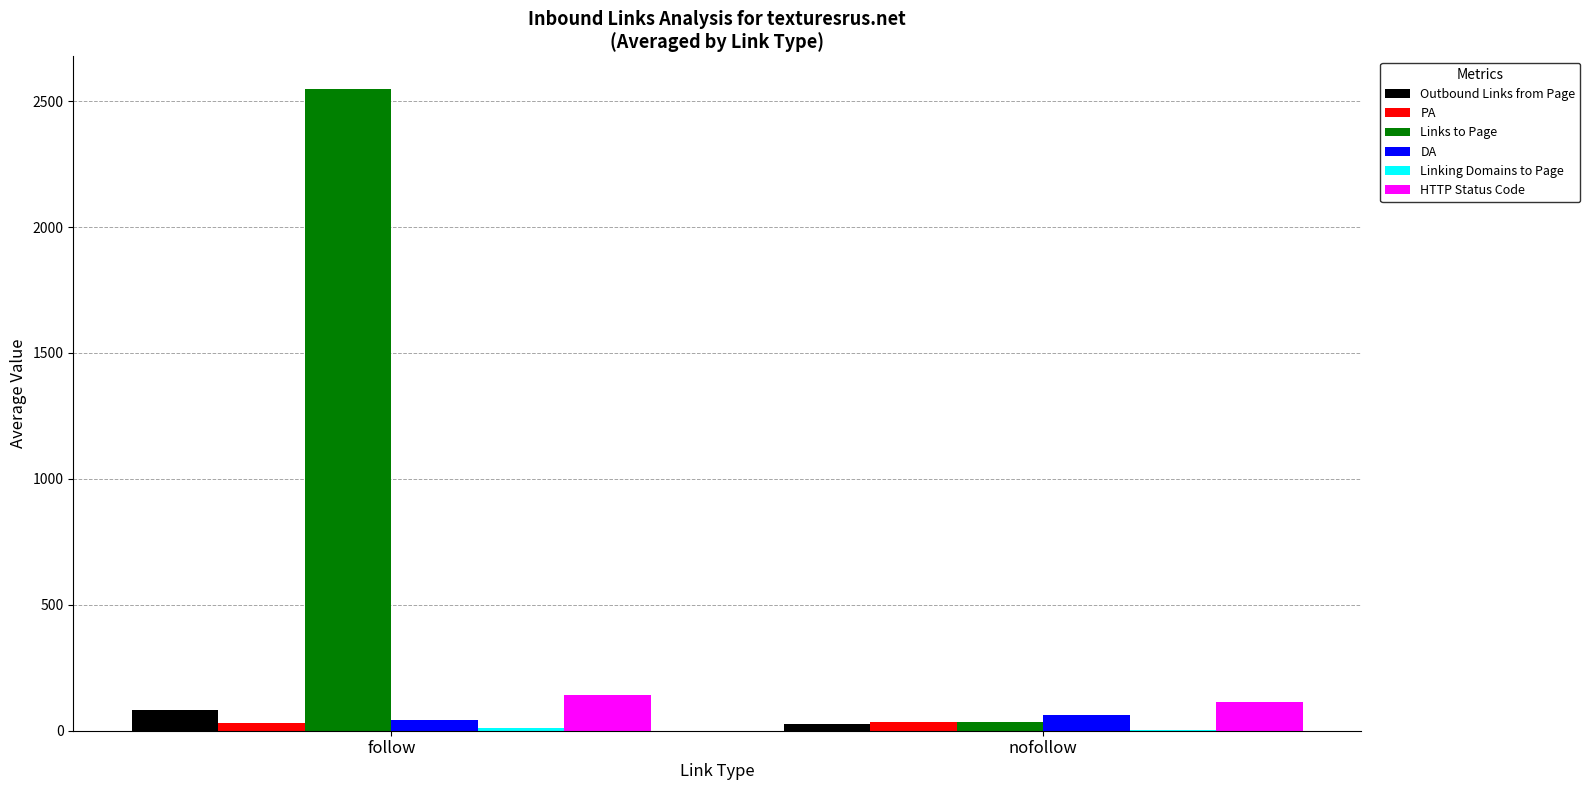

How many values in the PA series exceed 32?

1